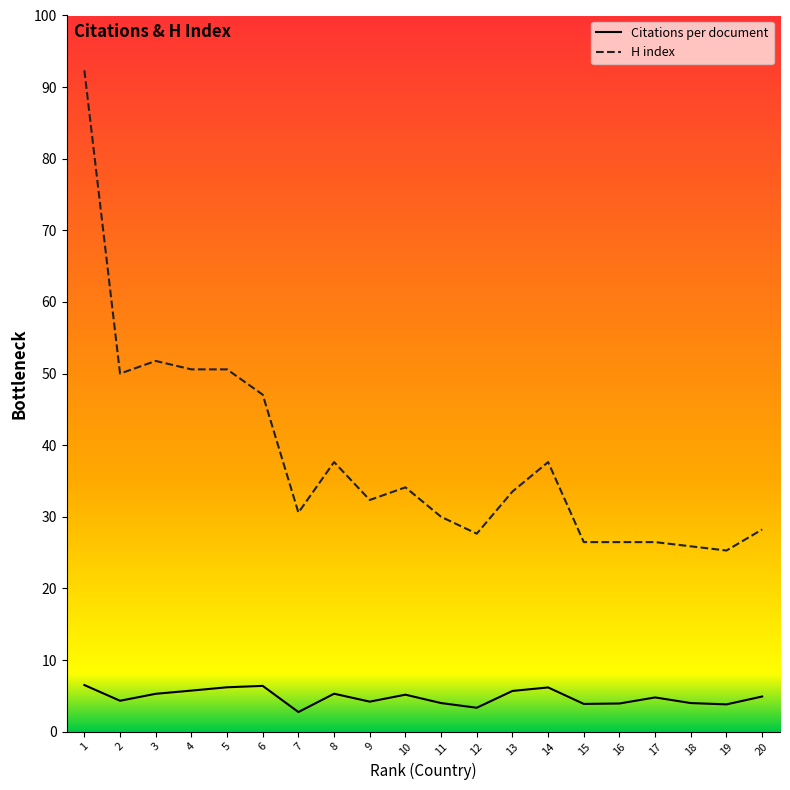

True or false: H index and Citations per document cross at least once.

False